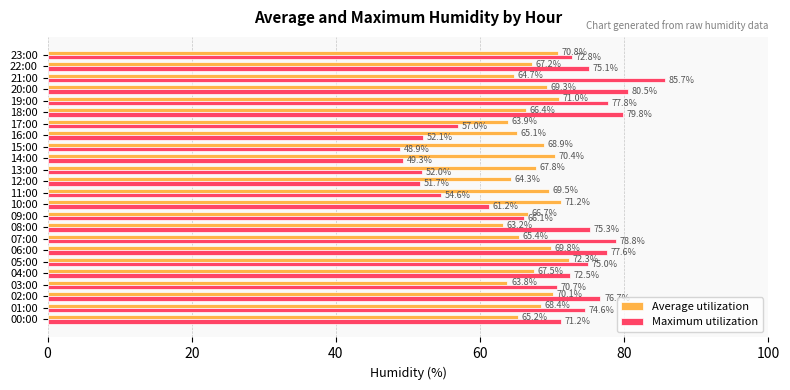

Between 11:00 and 20:00, which series saw the biggest shift?

Maximum utilization